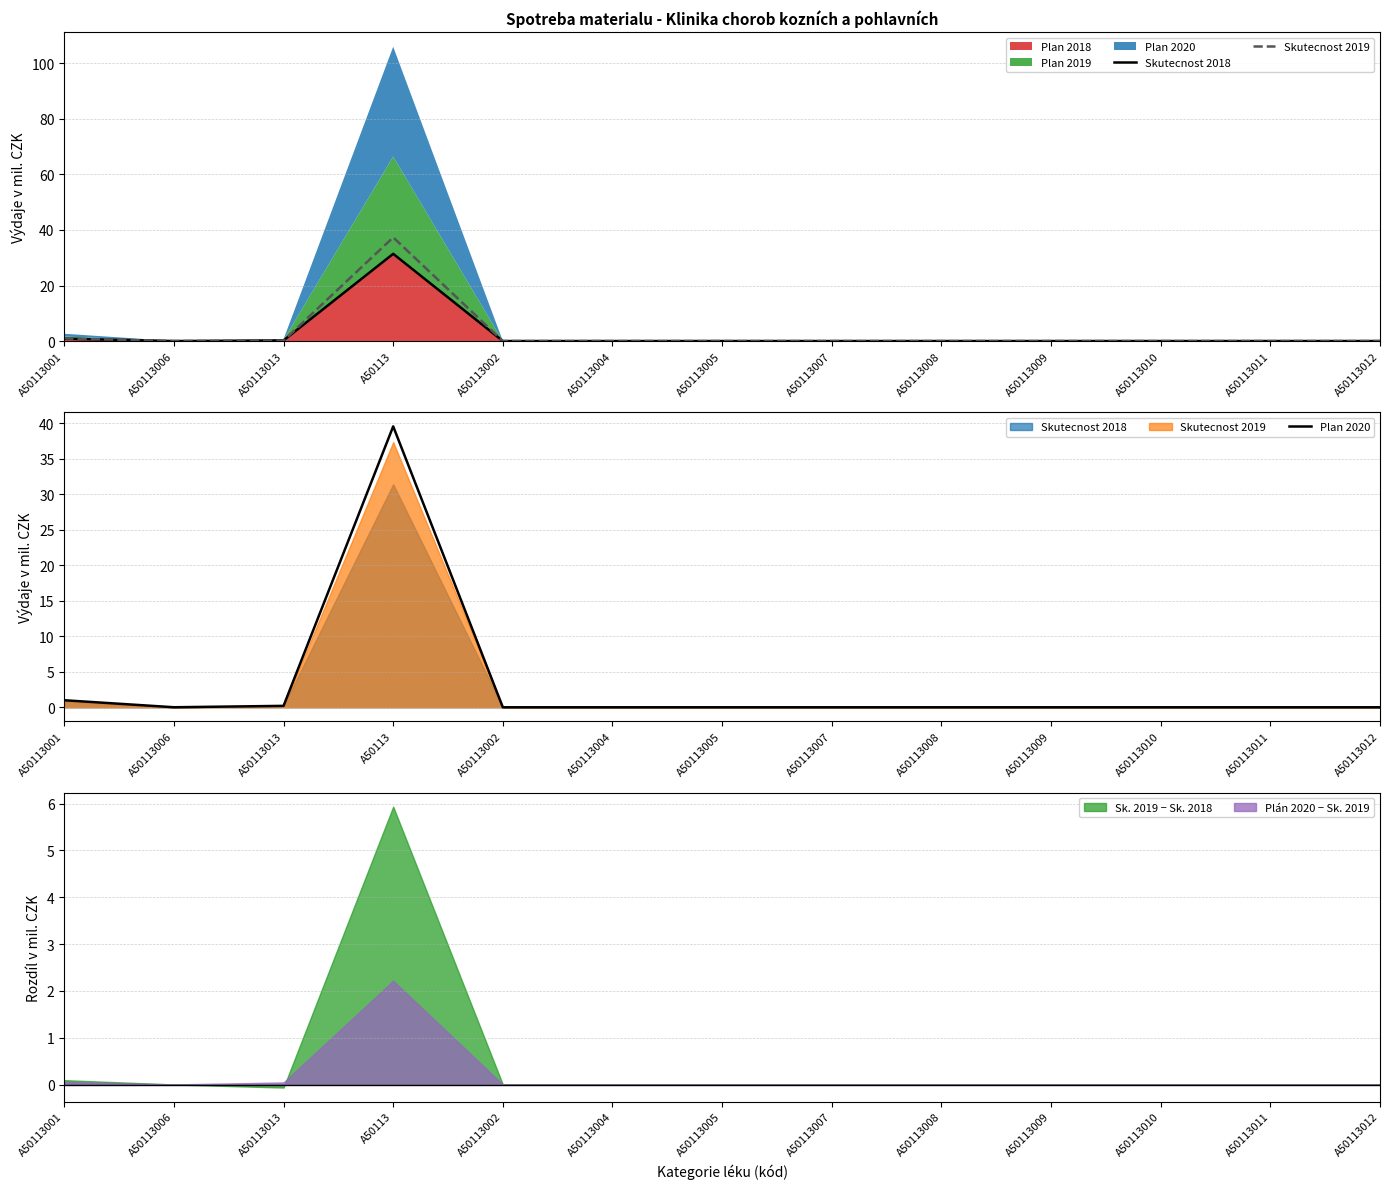

True or false: Skutecnost 2019 has more than 1 interior local peaks.

False